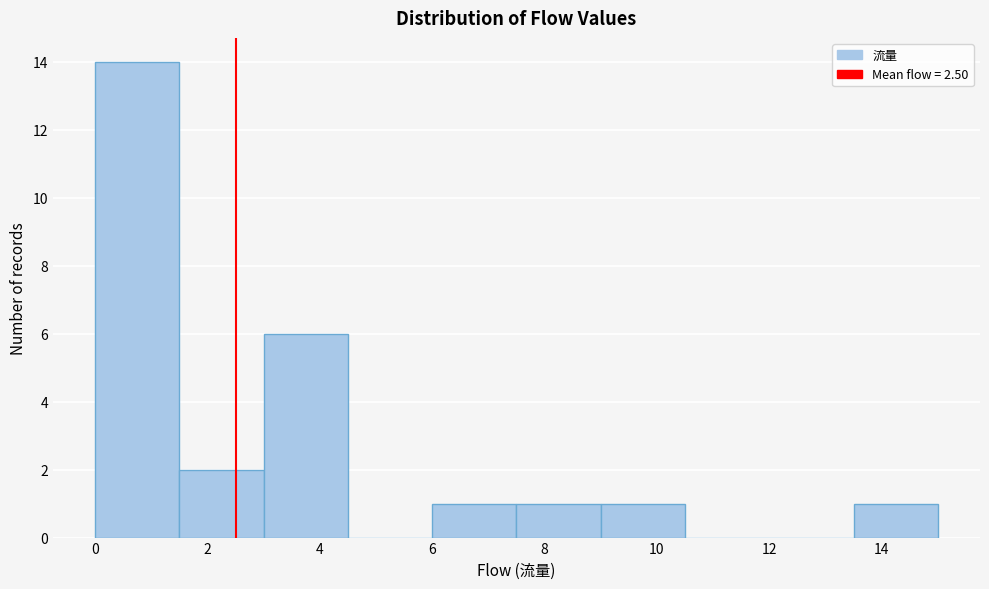

How tall is the bar that spans 6.0 to 7.5 on the x-axis? Neither the bar edges nor the heights are printed on the chart, so give them approximately, as read against the axes.

1